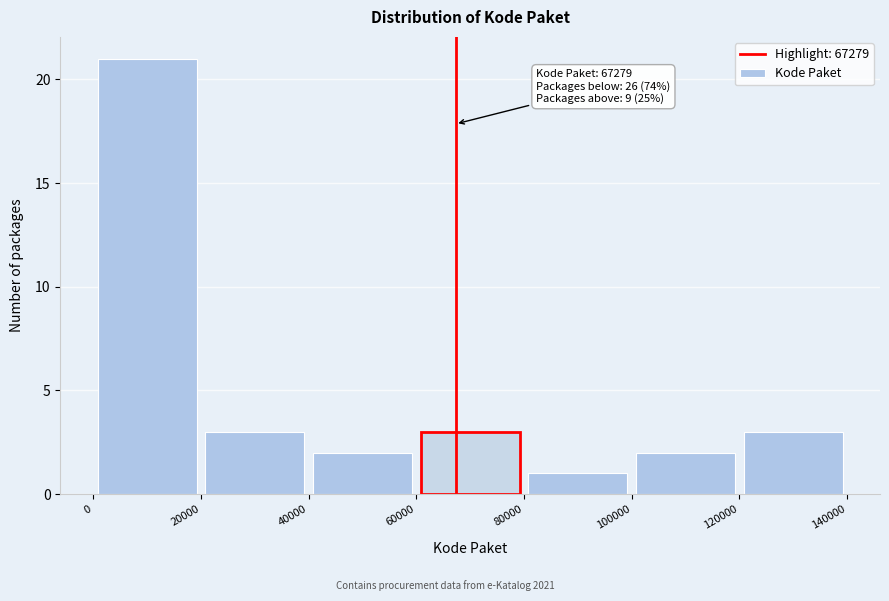

Over which range of the x-axis is the bar tallest?

0 to 20000